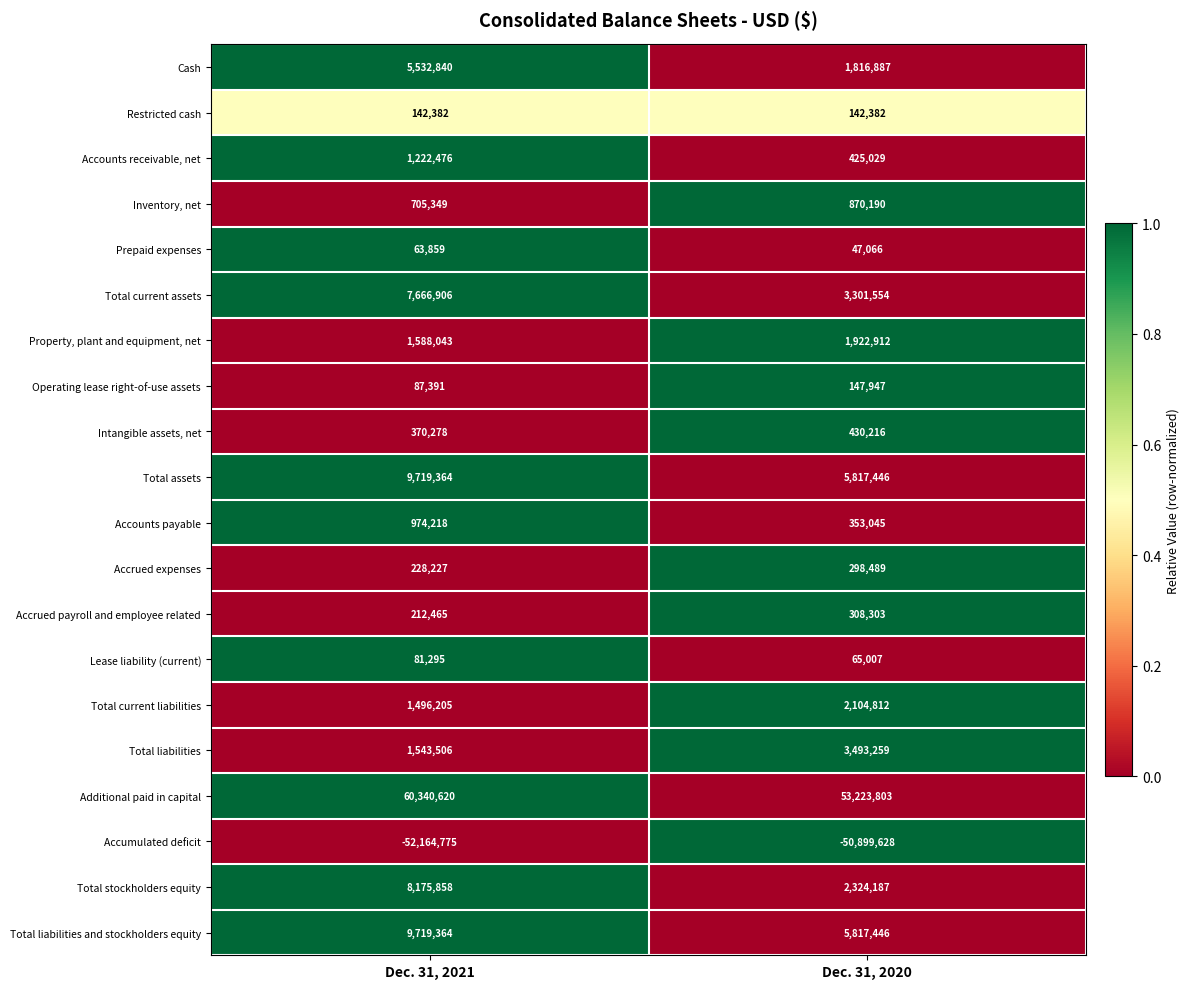

The value of Accounts receivable, net at Dec. 31, 2021 is 1222476. True or false?

True